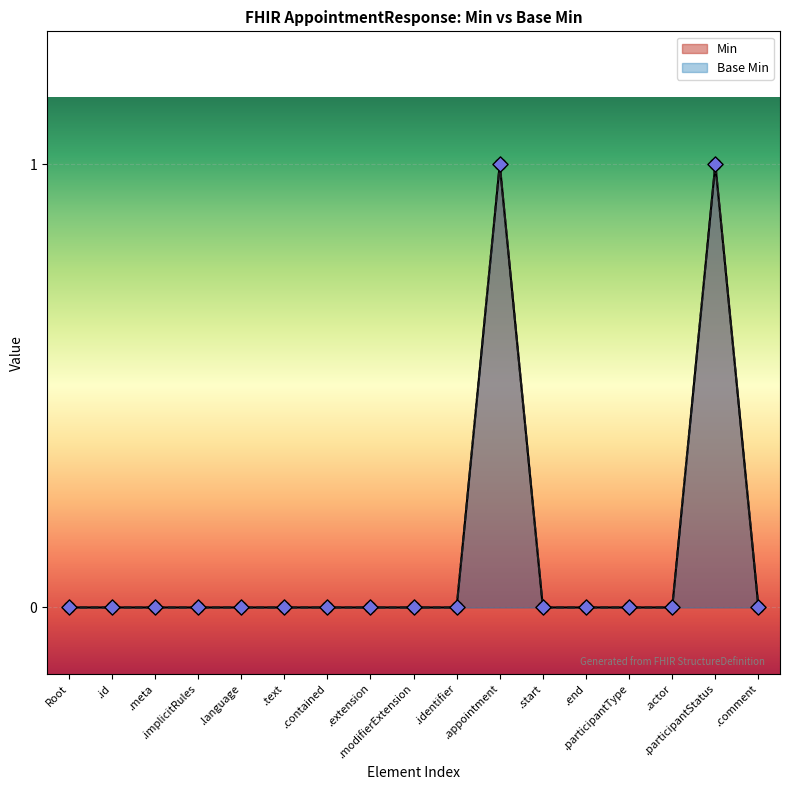

Between AppointmentResponse.meta and AppointmentResponse.end, which is larger?

AppointmentResponse.meta